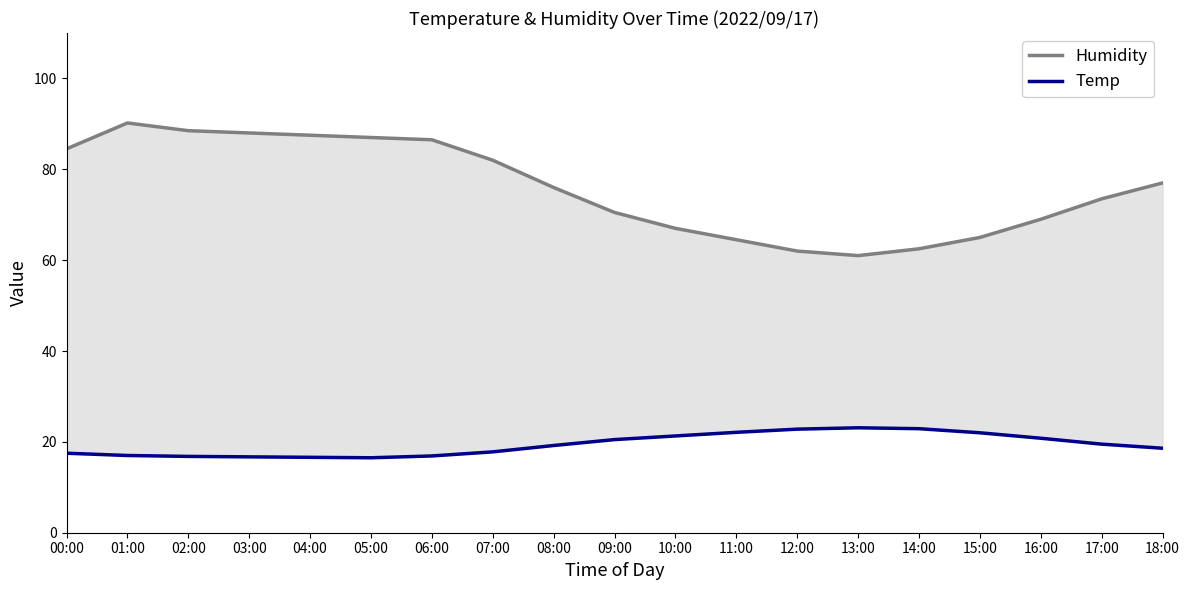

What is the label of the 2nd point from the right?

17:00